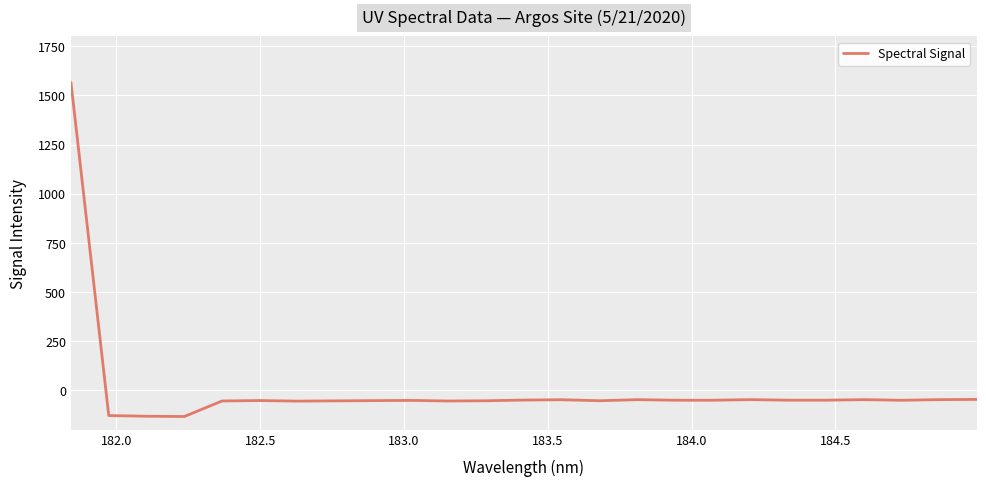

What is the minimum value shown in the chart?

-132.4